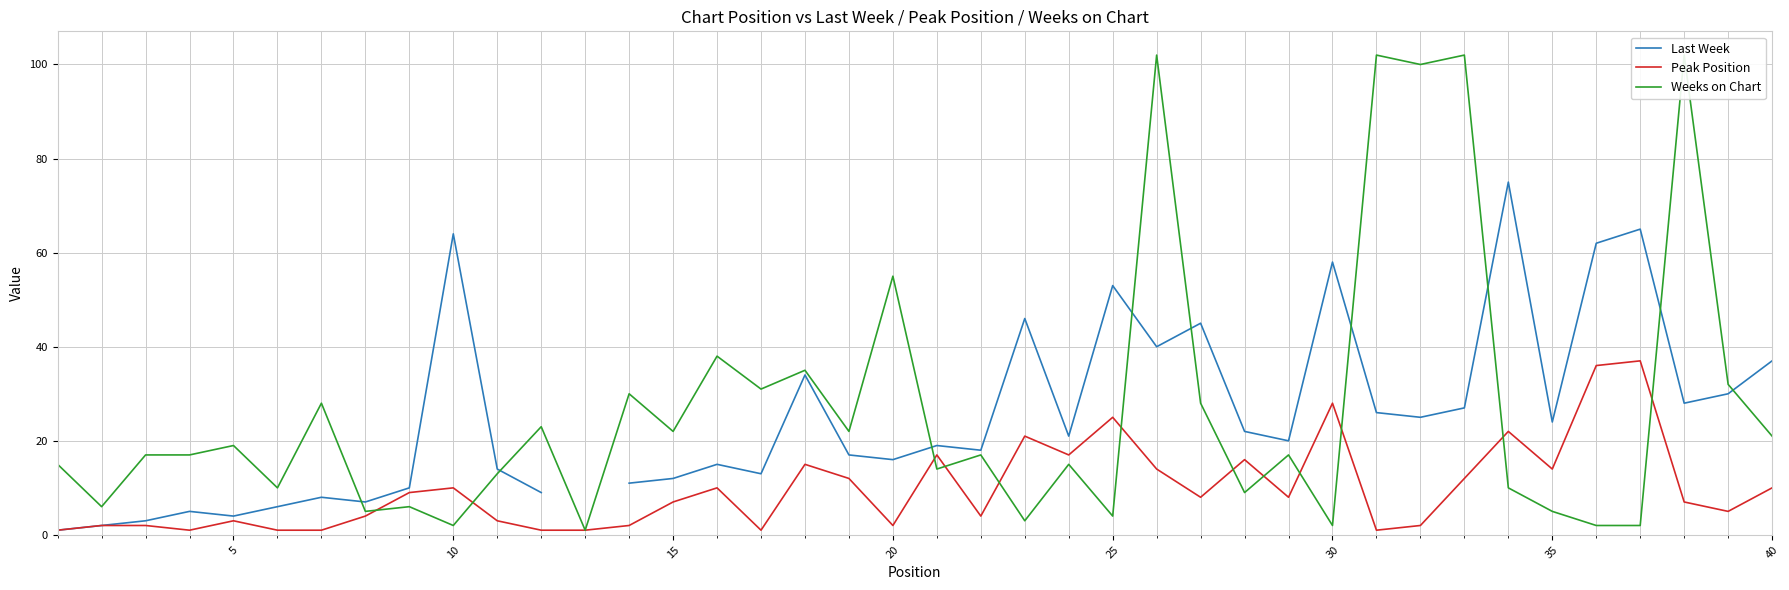

What is the value of the Weeks on Chart point at the 37th from the left?

2.0